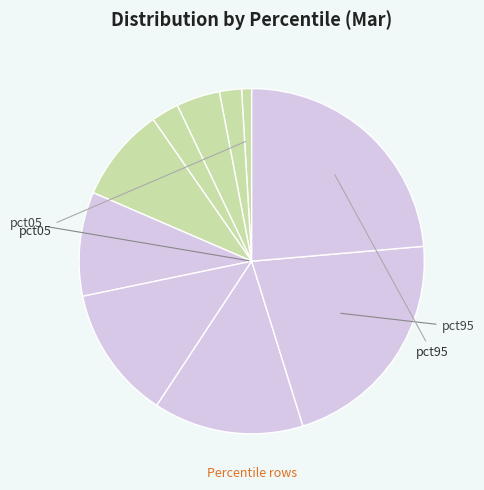

How many slices are in this pie chart?

10